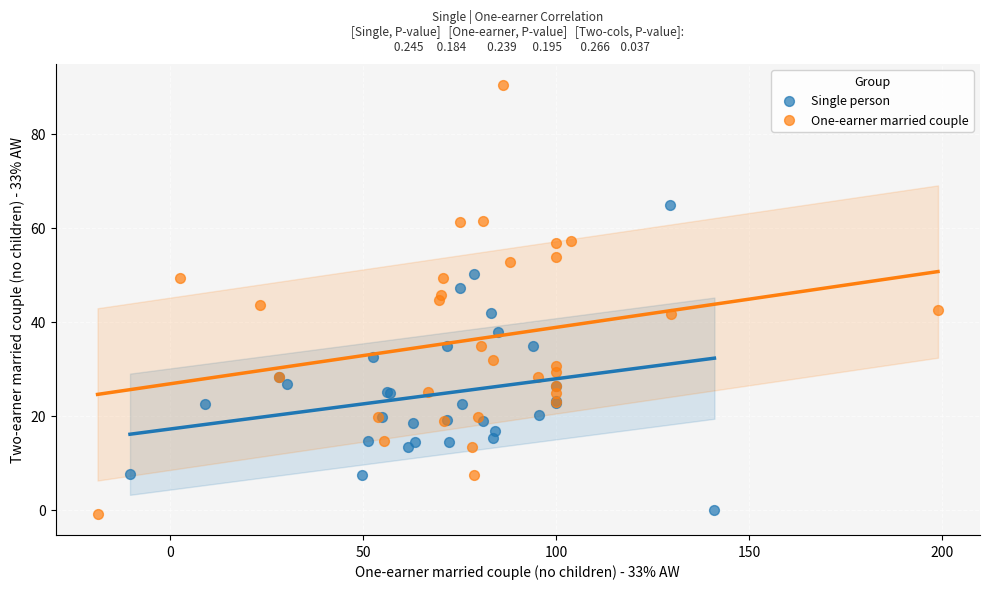

Which series contains the highest Y value?

One-earner married couple